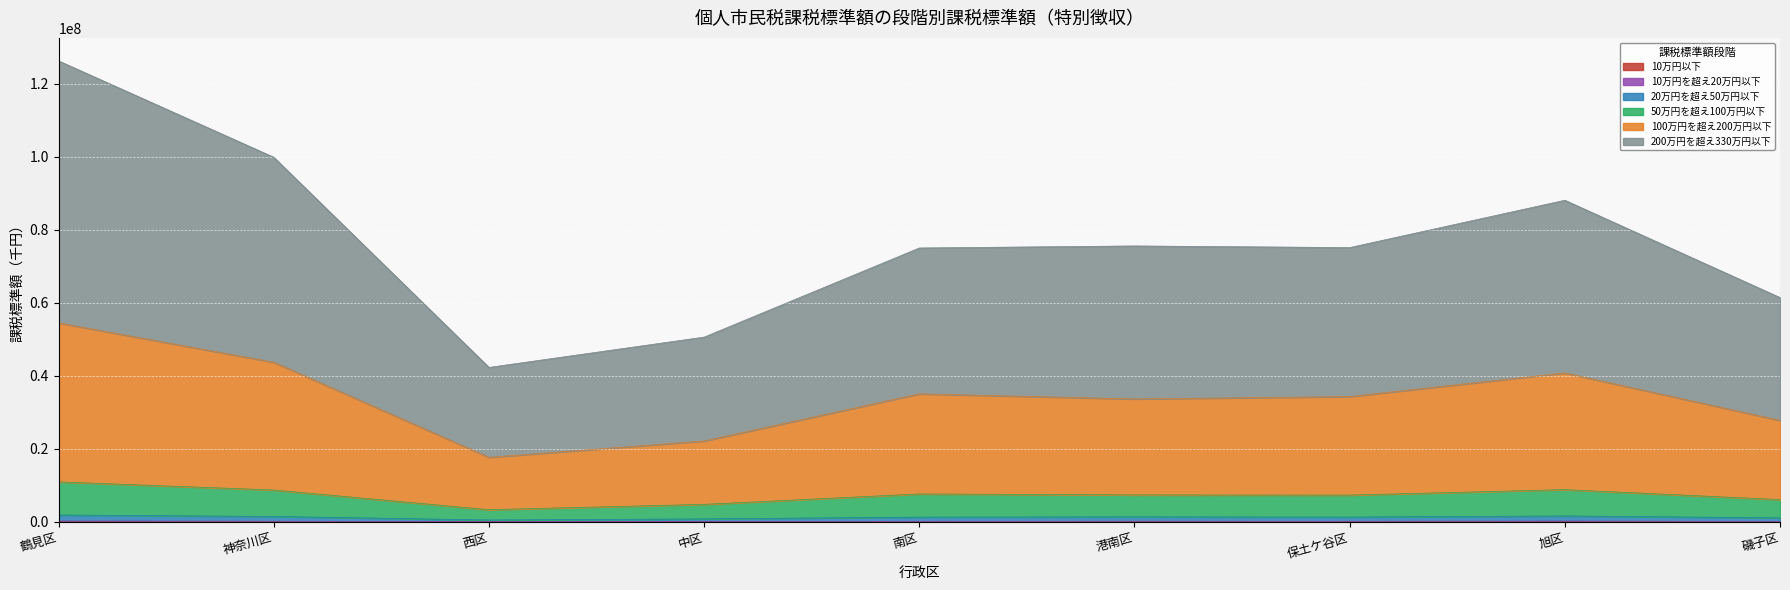

At which category is the sum across all series the highest?

鶴見区